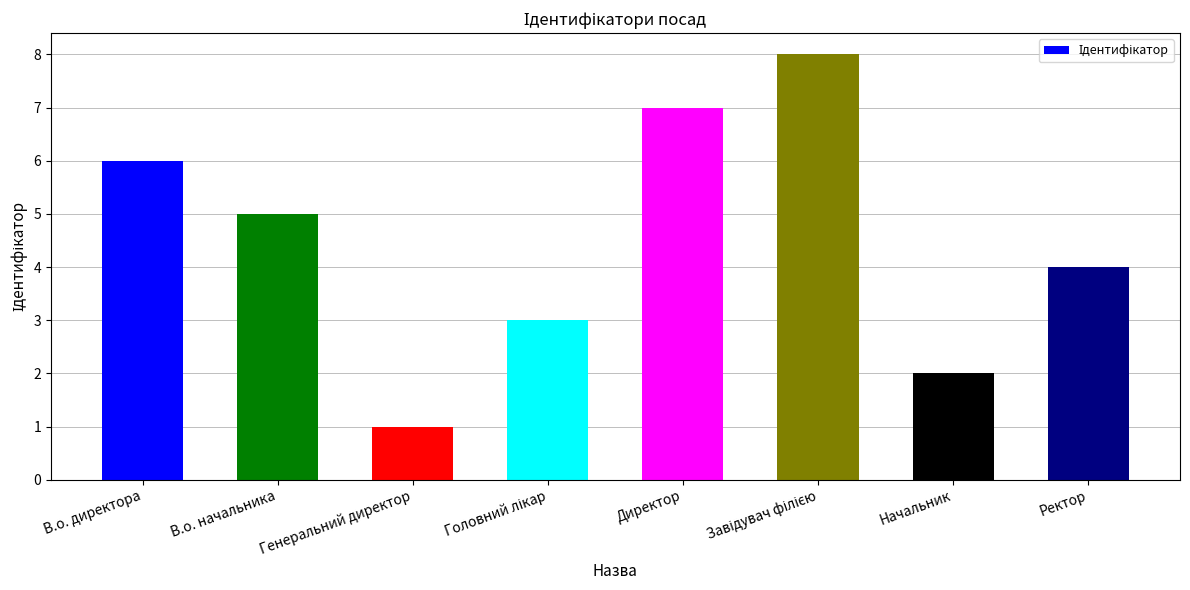

What is the label of the 8th bar from the right?

В.о. директора